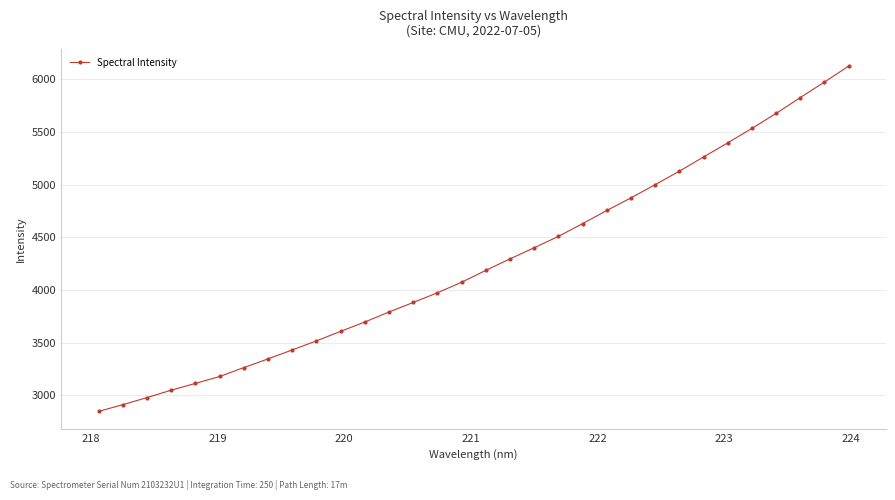

What is the maximum value shown in the chart?

6125.9